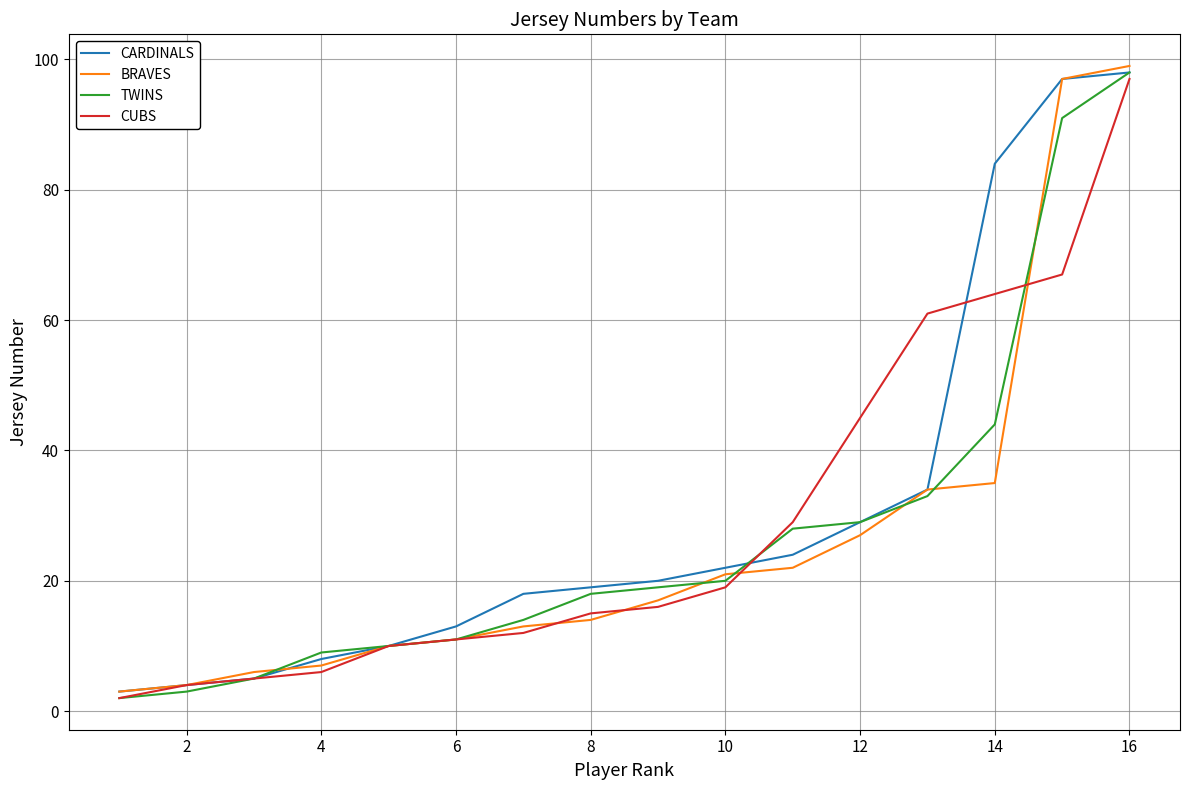

At how many categories does at least one series exceed 44?

5